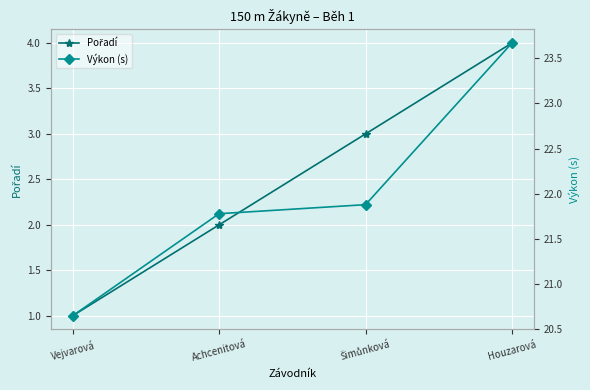

Read the Pořadí value at Vejvarová.

1.0